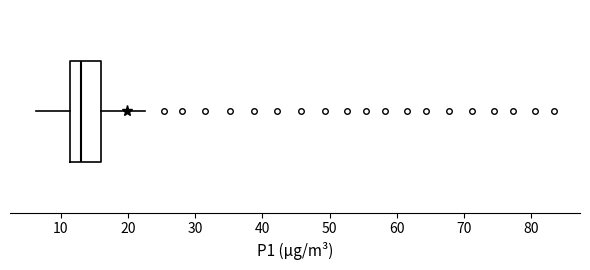

Transcribe this box plot: give where the median line is, the range the box spans, and where the two whiskers end, as read against the x-axis. The values are not printed on the chart, so give them approximately, as read against the axis.

median 13, box 11 to 16, whiskers 6 to 23